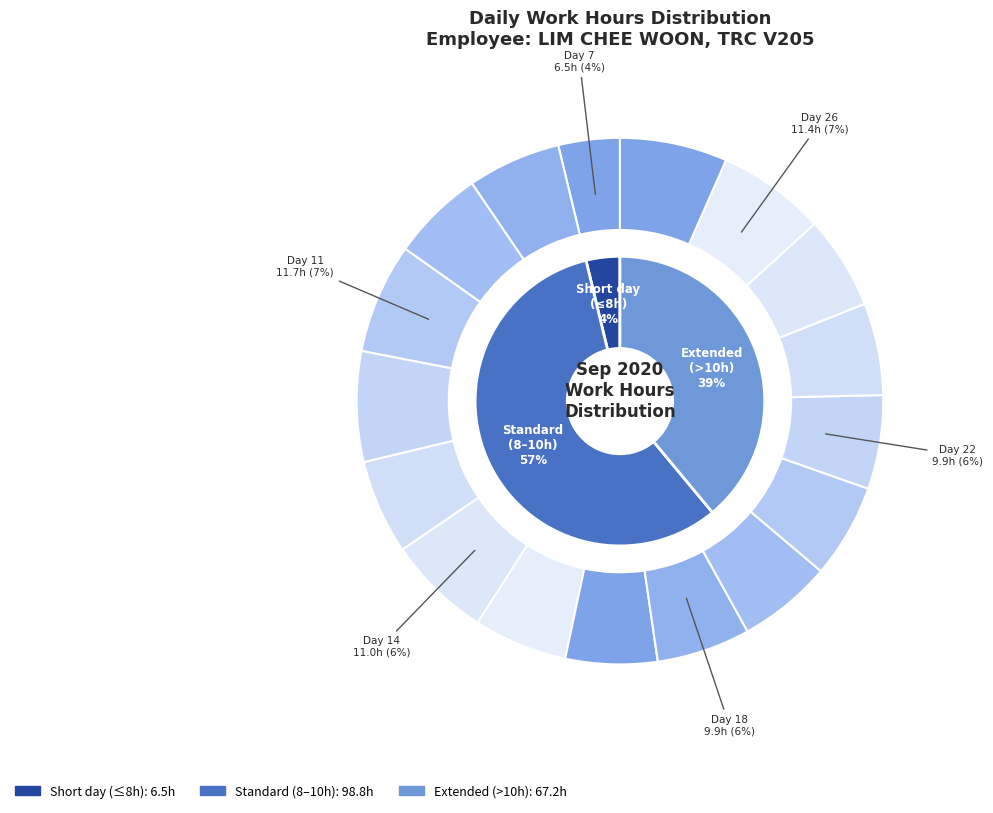

To the nearest percent, what portion does 26 represent?

7%